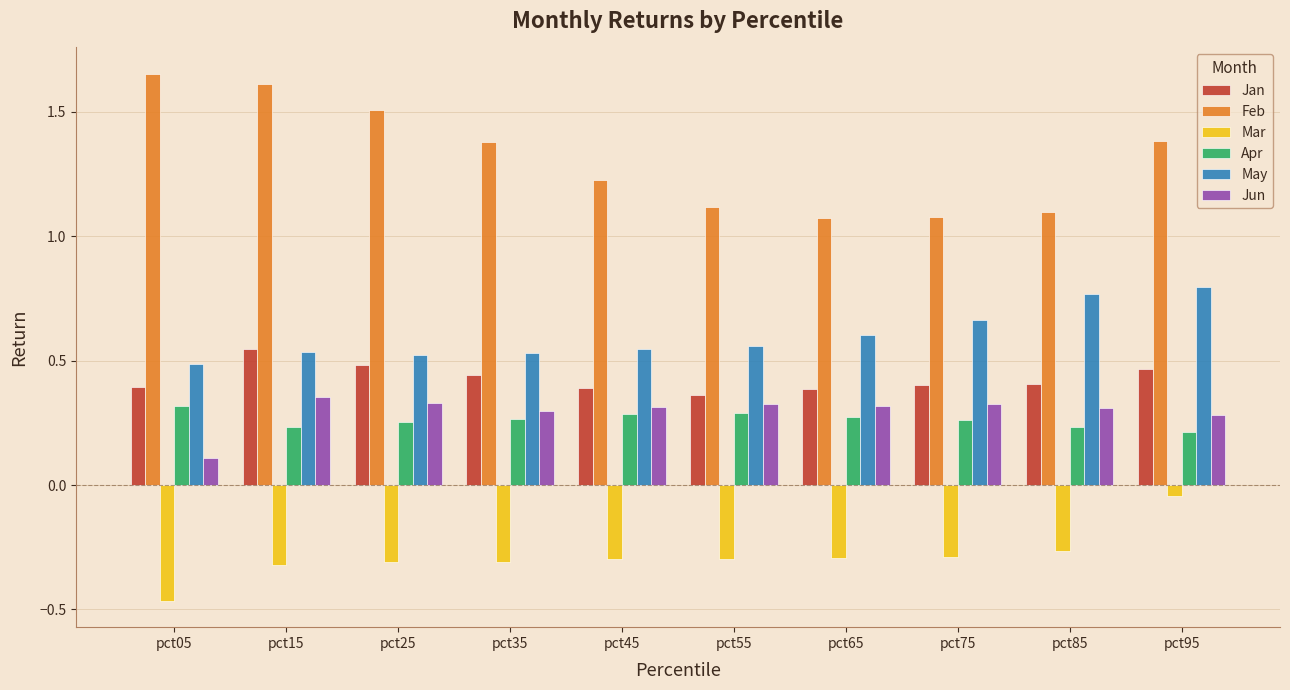

Which label corresponds to the smallest value in the chart?

pct05